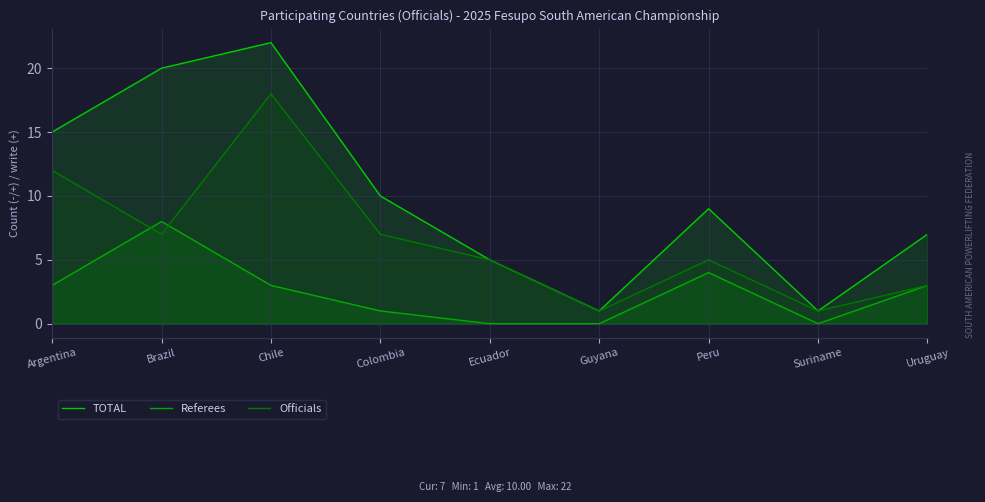

Reading left to right, what are all the values shown in this chart?

TOTAL: Argentina=15	Brazil=20	Chile=22	Colombia=10	Ecuador=5	Guyana=1	Peru=9	Suriname=1	Uruguay=7
Referees: Argentina=3	Brazil=8	Chile=3	Colombia=1	Ecuador=0	Guyana=0	Peru=4	Suriname=0	Uruguay=3
Officials: Argentina=12	Brazil=7	Chile=18	Colombia=7	Ecuador=5	Guyana=1	Peru=5	Suriname=1	Uruguay=3